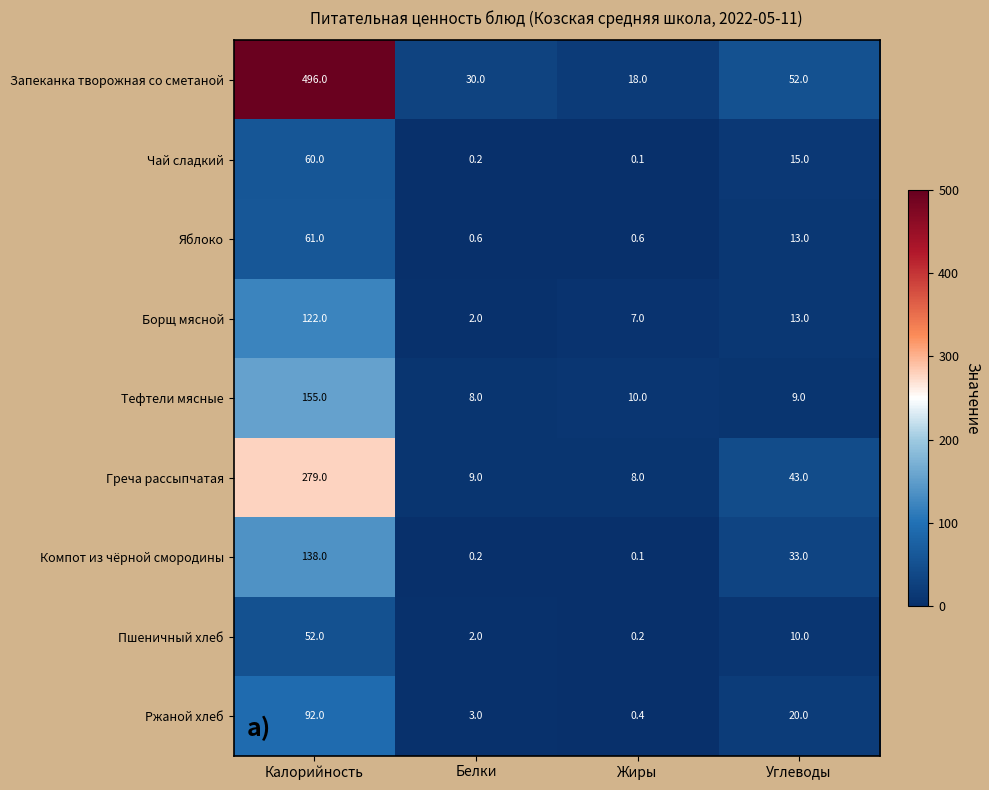

What is the difference between the second highest and second lowest values in the Тефтели мясные series?

1.0